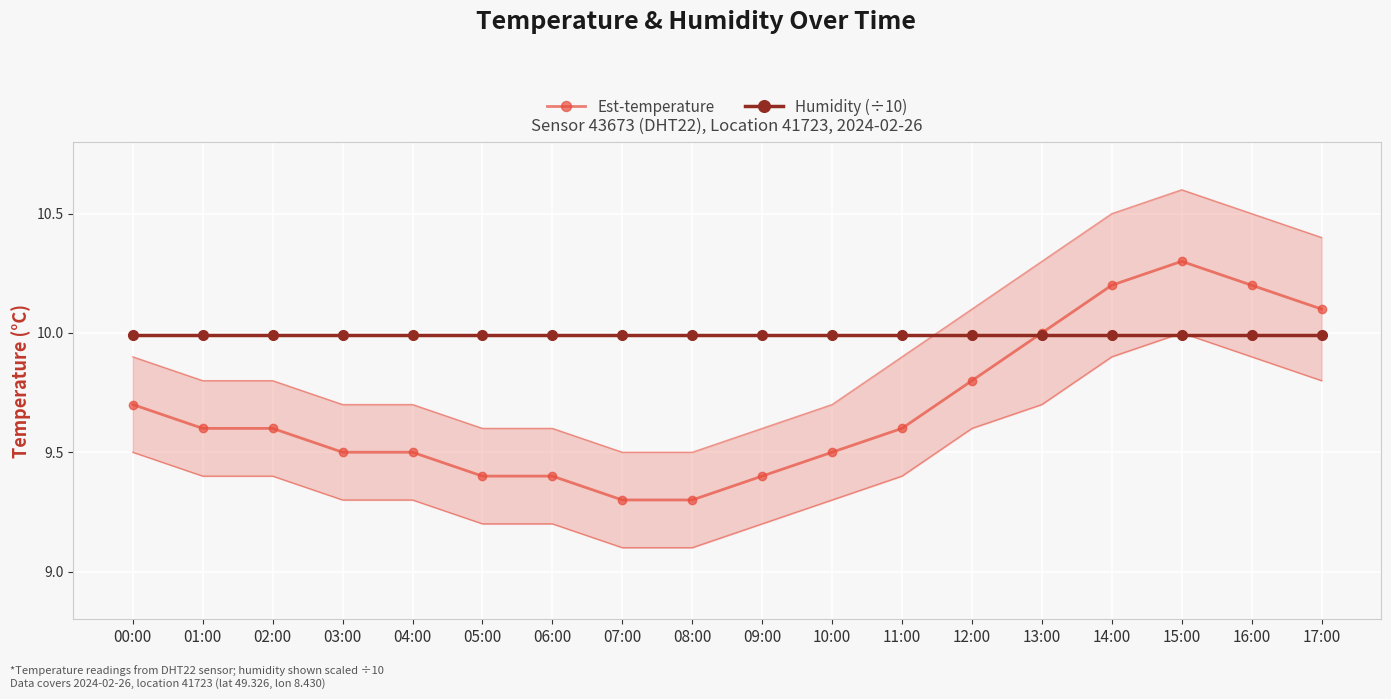

Reading left to right, list all the values displayed in this chart.

Est-temperature: 9.7	9.6	9.6	9.5	9.5	9.4	9.4	9.3	9.3	9.4	9.5	9.6	9.8	10.0	10.2	10.3	10.2	10.1
Humidity (÷10): 10.0	10.0	10.0	10.0	10.0	10.0	10.0	10.0	10.0	10.0	10.0	10.0	10.0	10.0	10.0	10.0	10.0	10.0